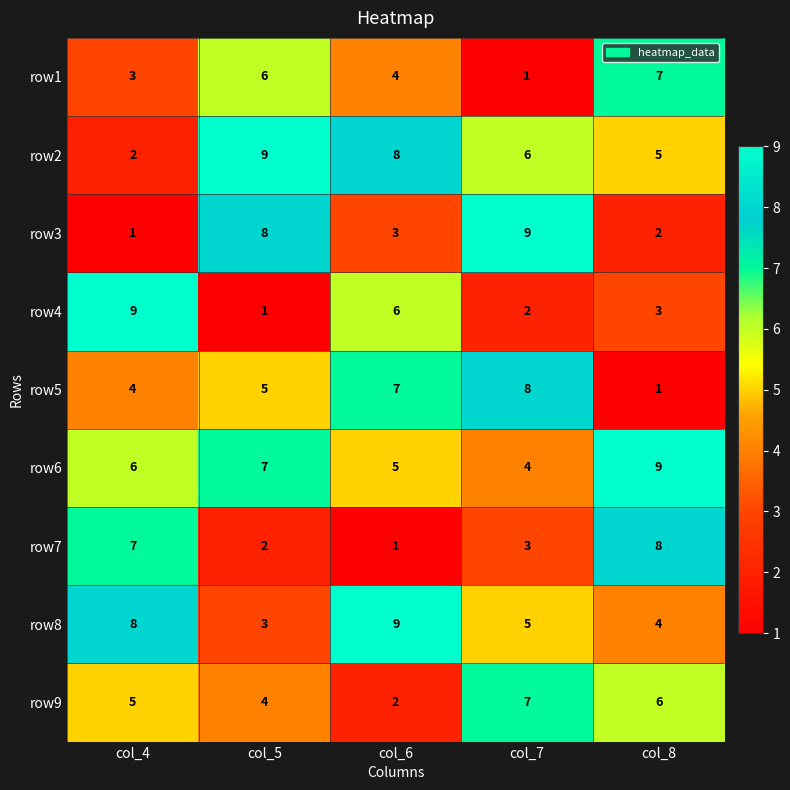

Which series has the largest total across all categories?

row6